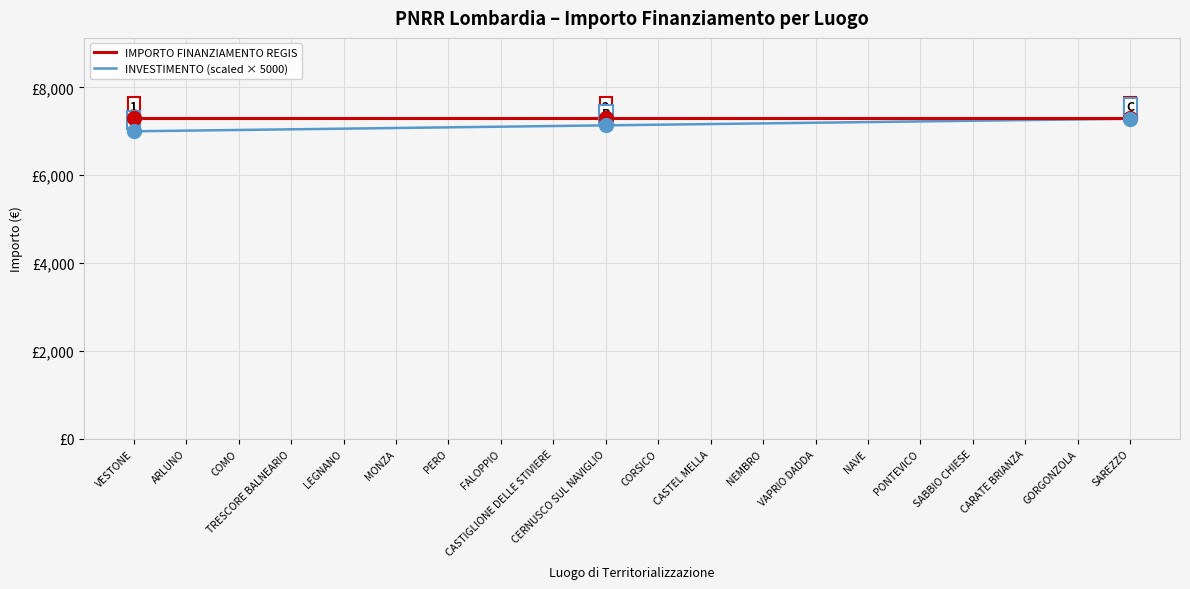

True or false: INVESTIMENTO (scaled × 5000) and IMPORTO FINANZIAMENTO REGIS intersect in this chart.

False